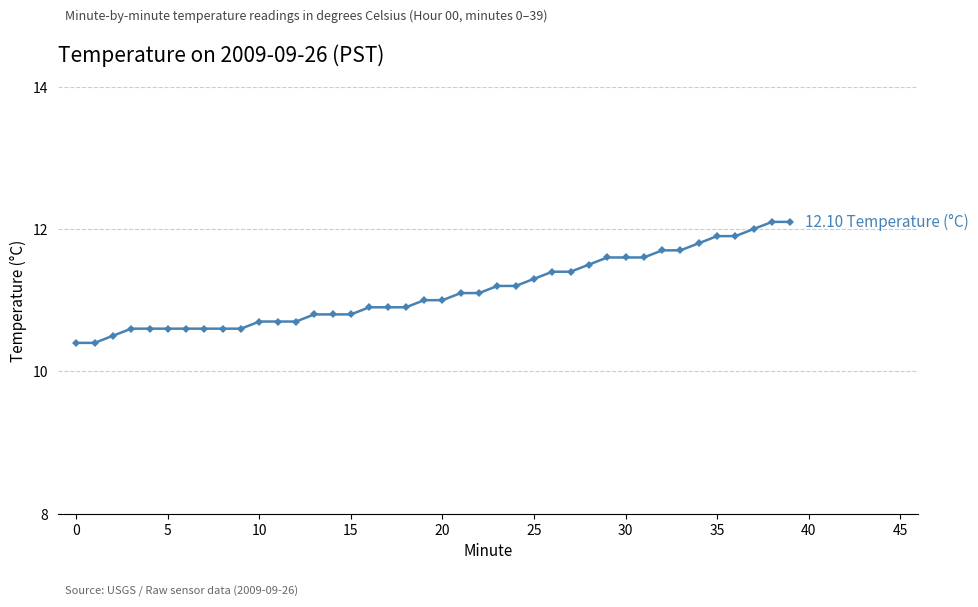

Is this an area chart (filled region under the line)?

No